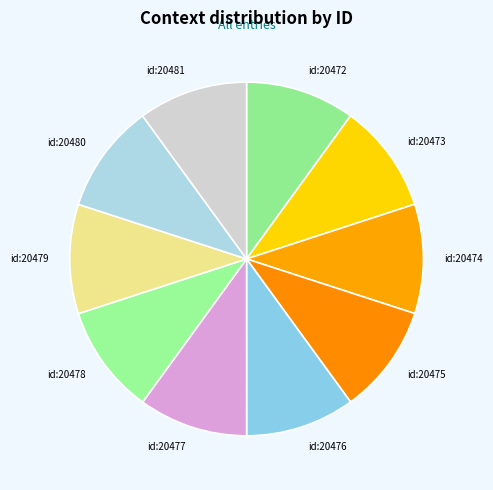

Is the sum of id:20481 and id:20477 greater than half?

No